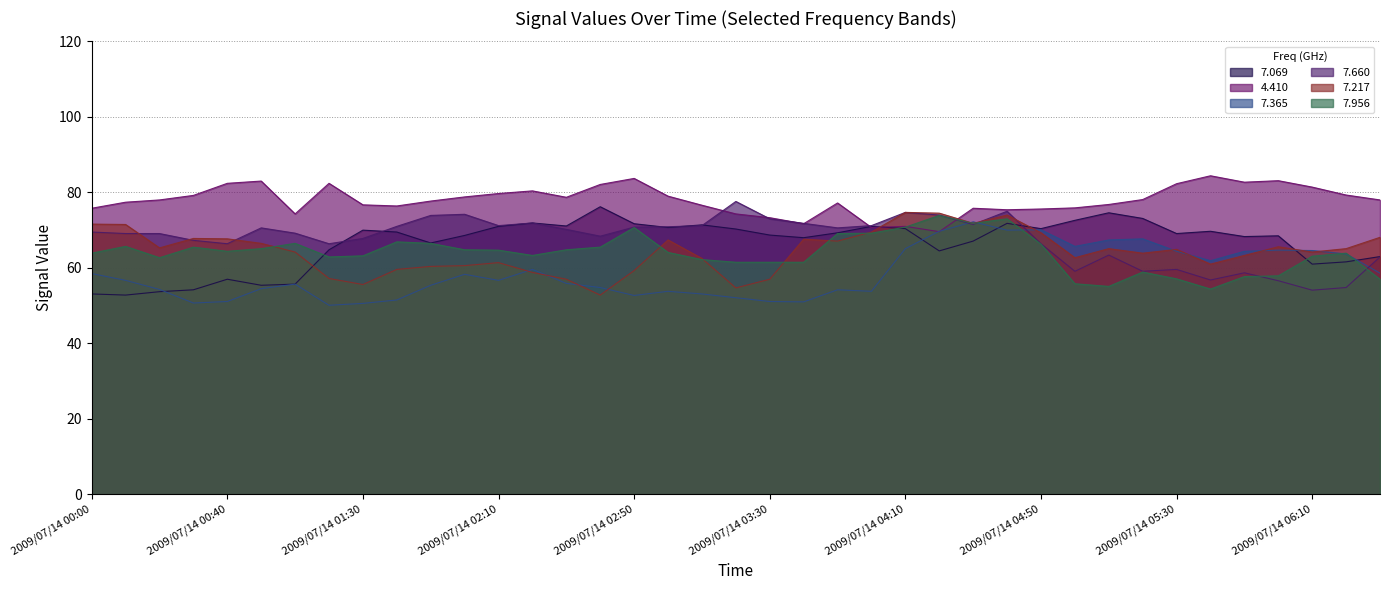

Where is 4.410 nearest to the value 77?

2009/07/14 03:50